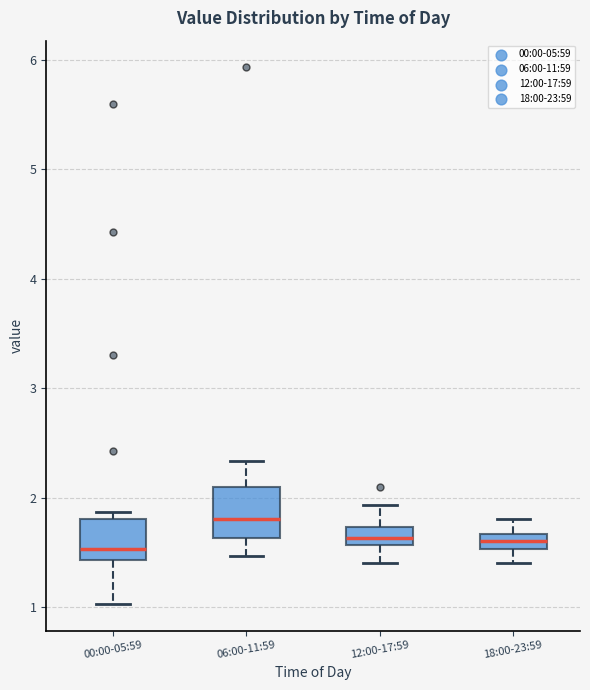

Where is the upper edge of the box for 12:00-17:59 on the y-axis? The values are not printed on the chart, so give them approximately, as read against the axis.

1.7